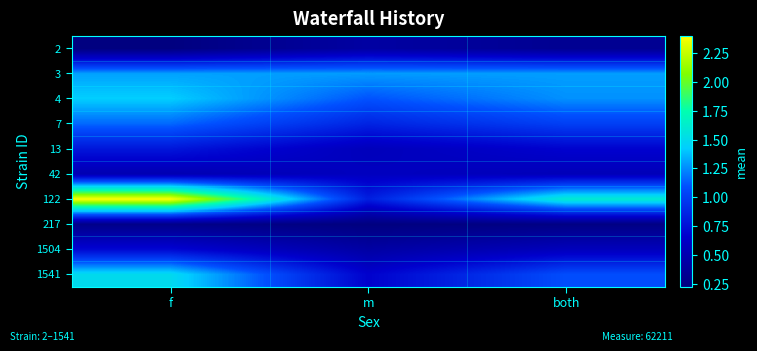

Reading right to left, extract all data points from this chart.

2: both=0.3	m=0.4	f=0.2
3: both=1.3	m=1.3	f=1.3
4: both=1.3	m=1.1	f=1.4
7: both=1.0	m=0.9	f=1.2
13: both=0.7	m=0.6	f=0.8
42: both=0.6	m=0.6	f=0.5
122: both=1.6	m=0.8	f=2.4
217: both=0.3	m=0.2	f=0.3
1504: both=0.6	m=0.4	f=0.7
1541: both=1.1	m=0.7	f=1.5